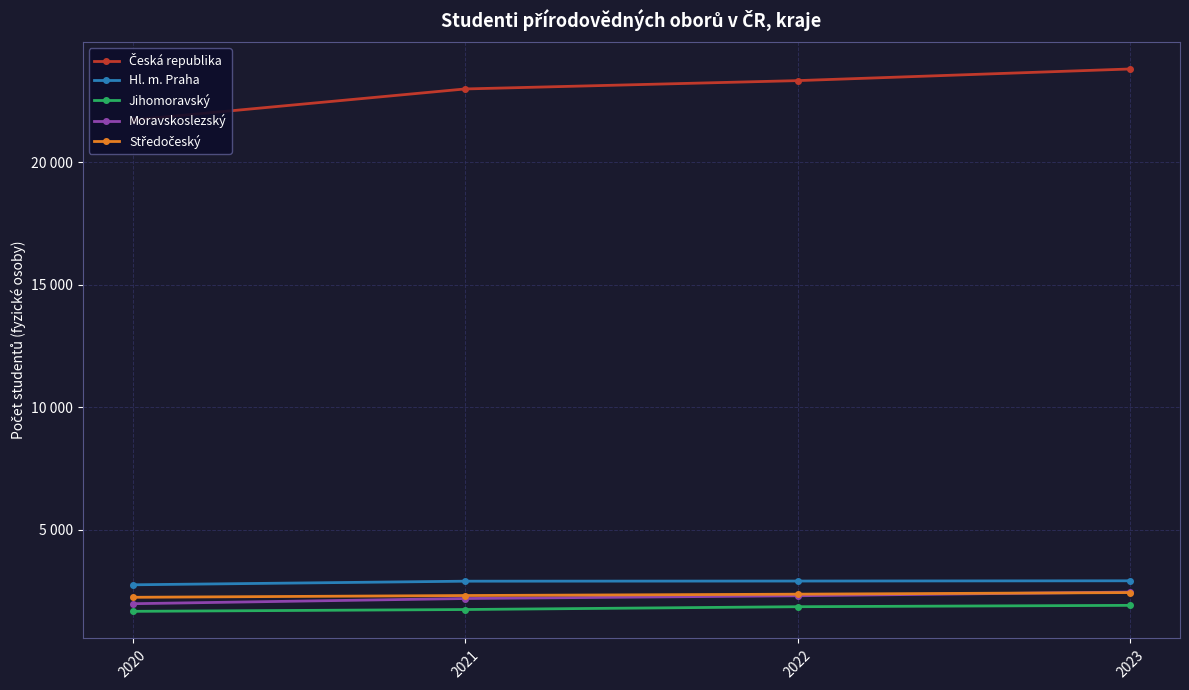

What are all the series names shown in the legend?

Česká republika, Hl. m. Praha, Jihomoravský, Moravskoslezský, Středočeský